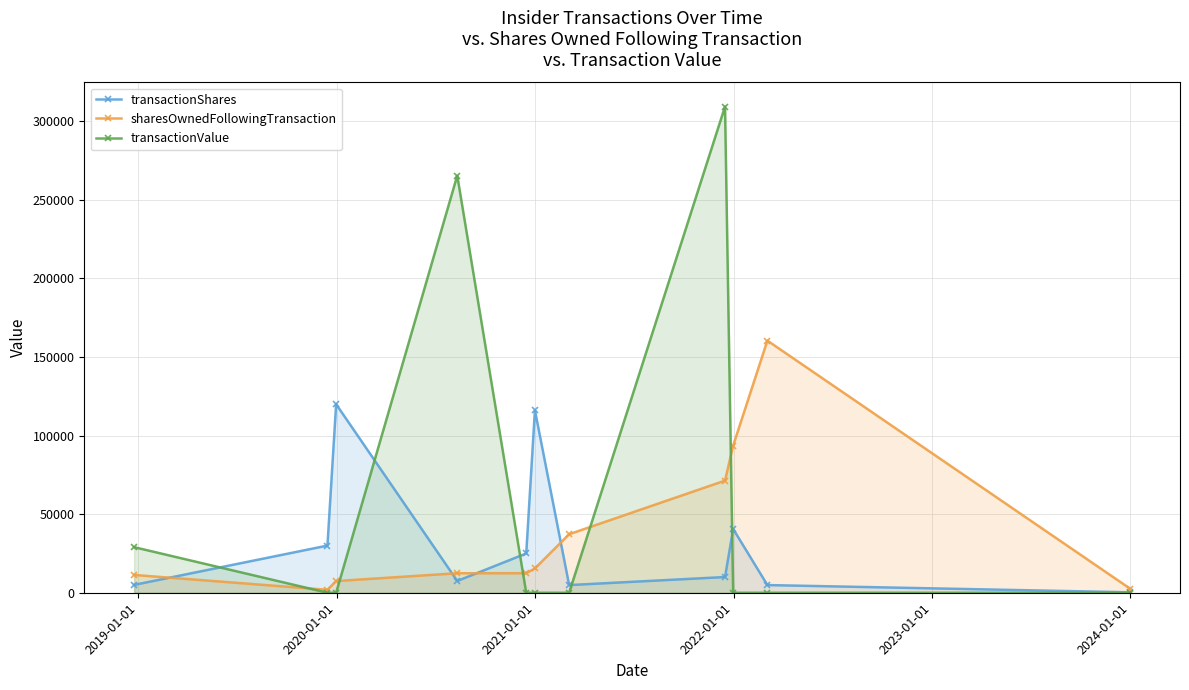

Which series ends up on top after the final intersection of sharesOwnedFollowingTransaction and transactionValue?

sharesOwnedFollowingTransaction